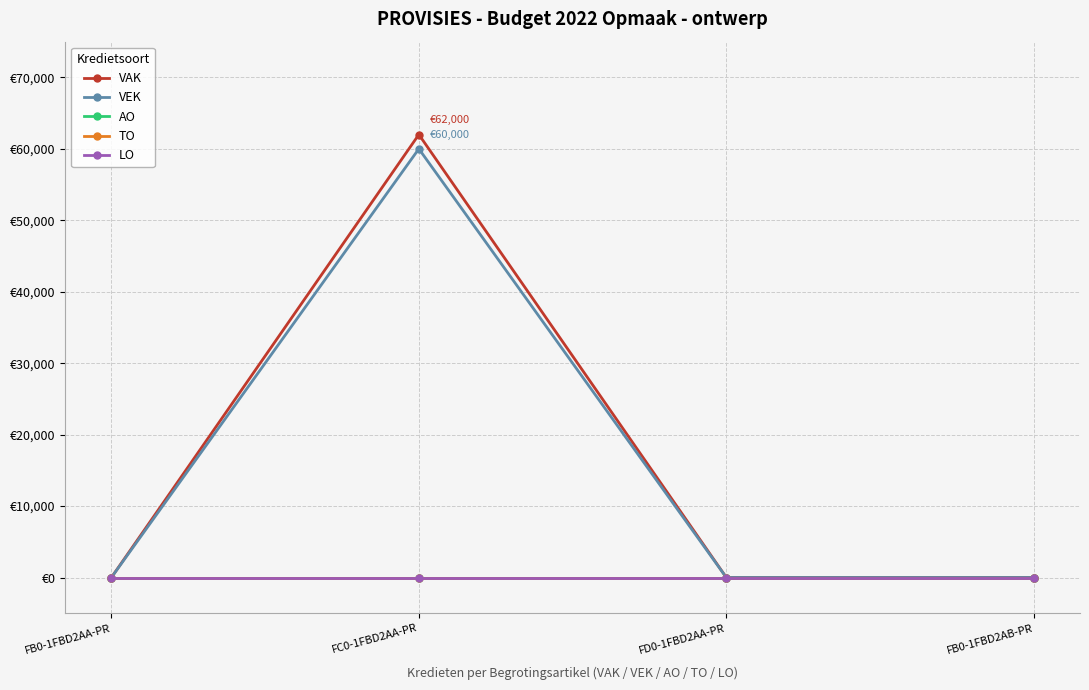

True or false: AO and VAK cross at least once.

False